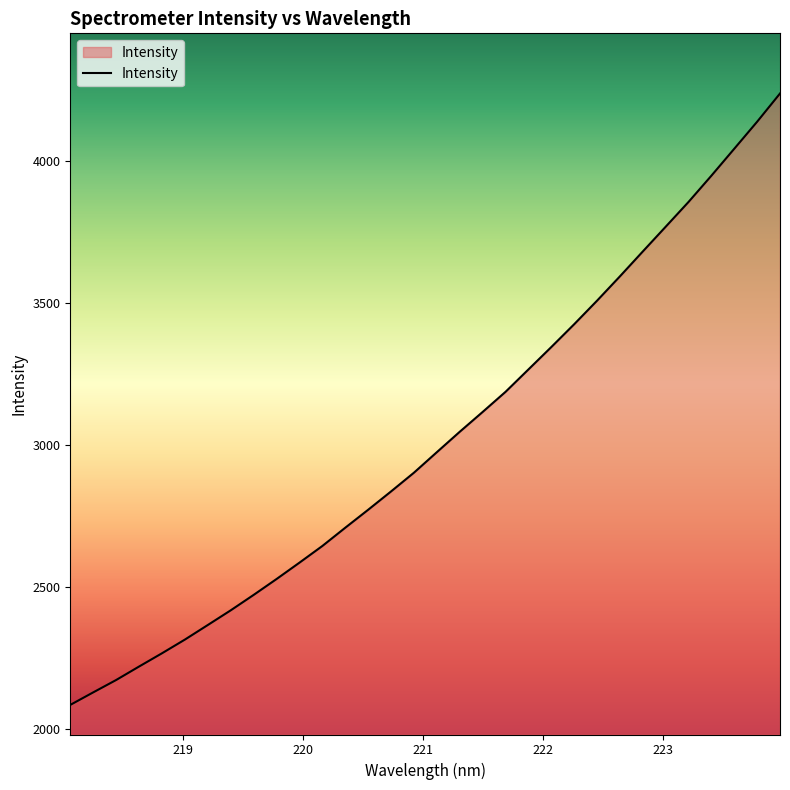

What is the smallest value displayed?

2084.3